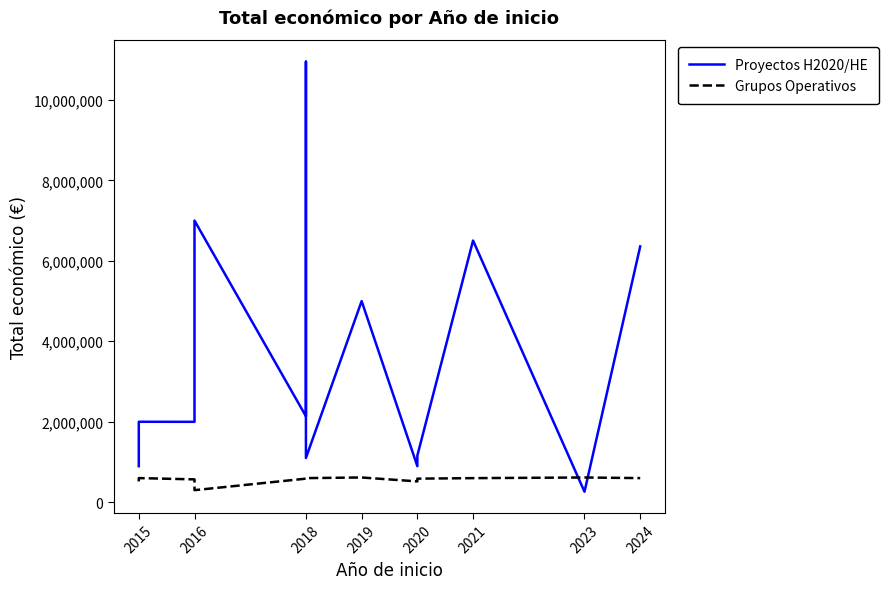

What is the sum of all Grupos Operativos values?

7299477